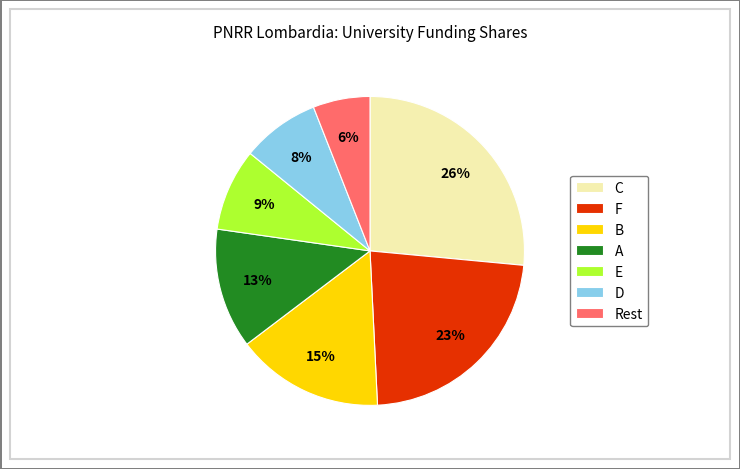

Count the number of slices in the pie.

7